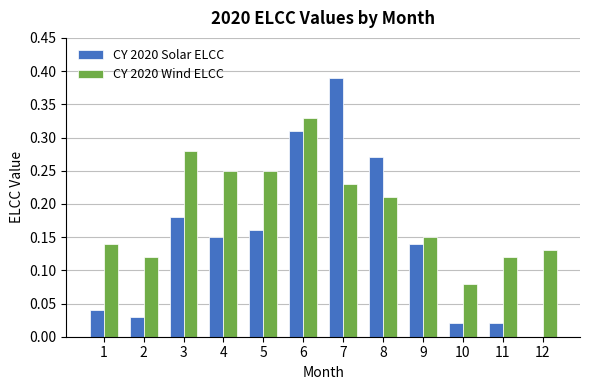

At which category is the sum across all series the highest?

6